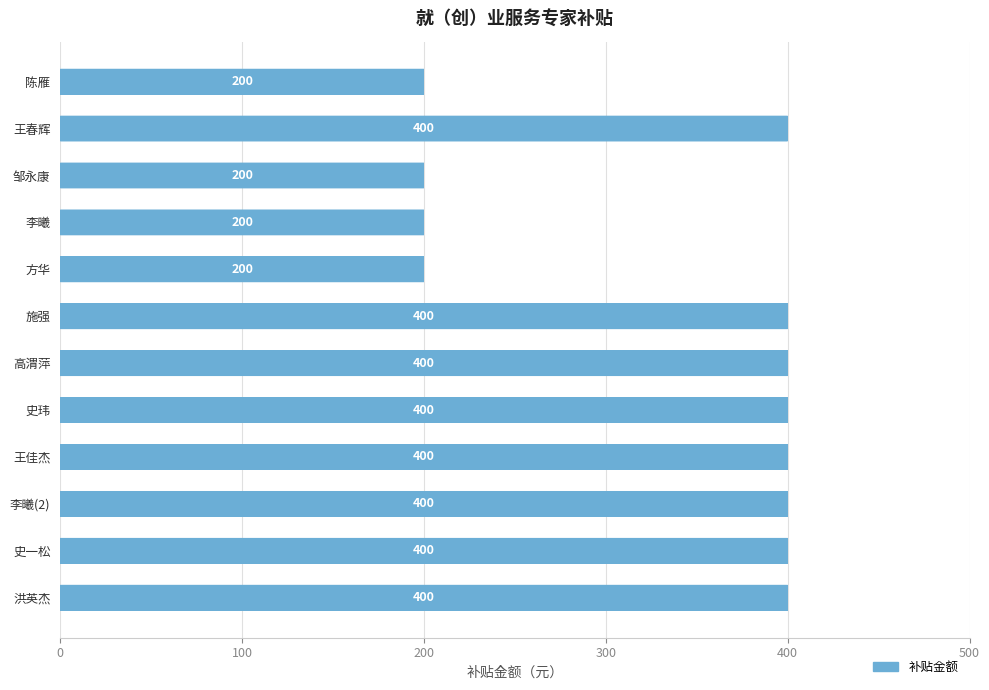

Reading bottom to top, what are all the values shown in this chart?

洪英杰=400	史一松=400	李曦(2)=400	王佳杰=400	史玮=400	高渭萍=400	施强=400	方华=200	李曦=200	邹永康=200	王春辉=400	陈雁=200